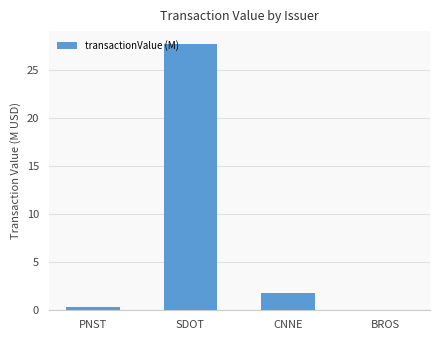

How many categories are shown in the chart?

4